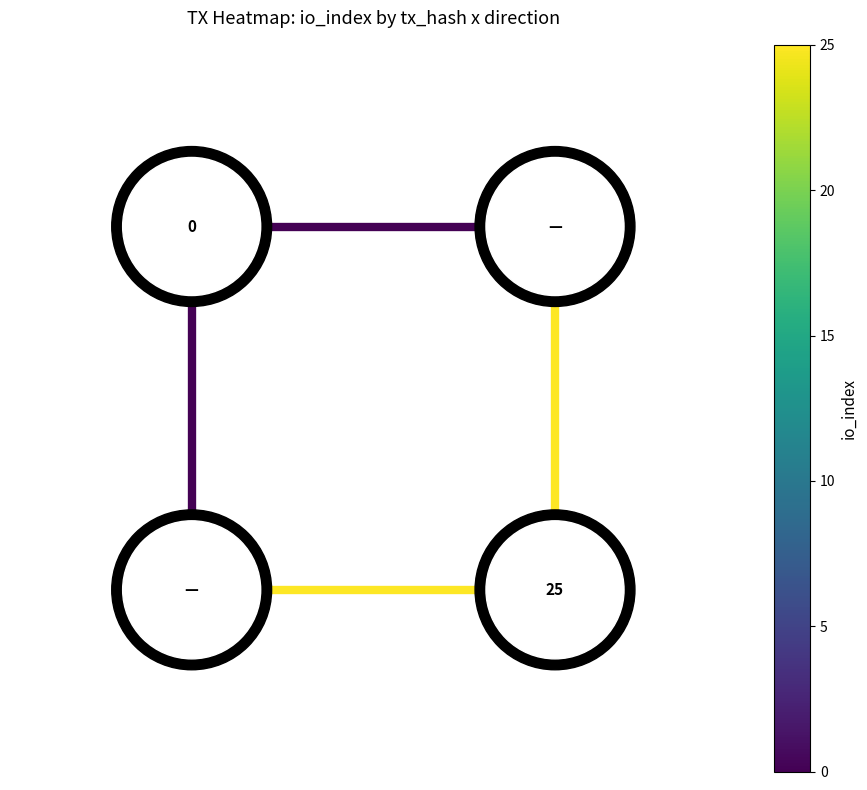

Is the value of edge_h_r1_c0 at dir=-1 greater than the value of edge_v_r0_c0 at dir=1?

No